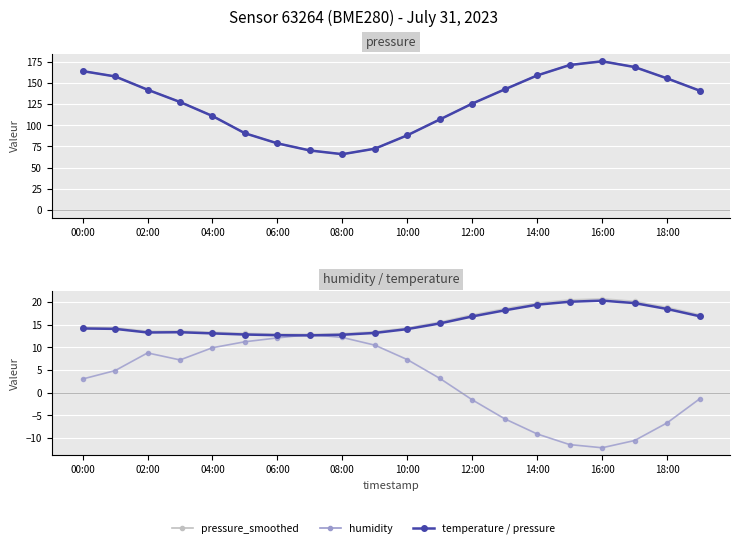

At which label is pressure_raw closest to 120?

12:00